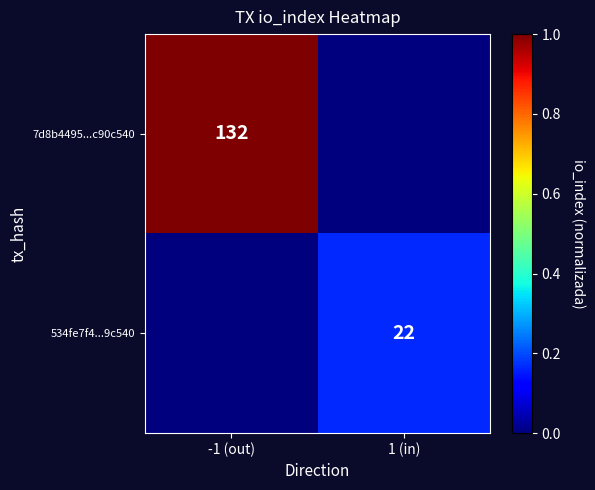

The value of 7d8b4495...c90c540 at -1 (out) is 132. True or false?

True